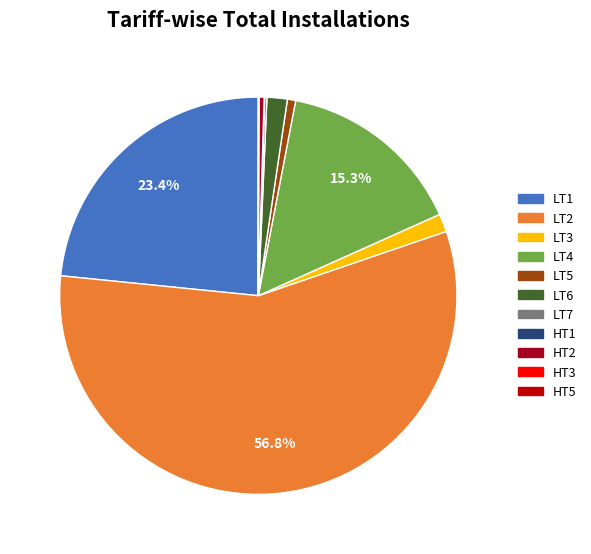

Is there a majority slice in this chart?

Yes